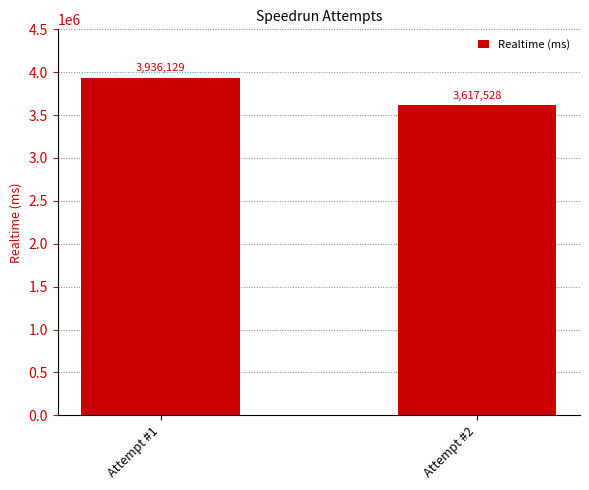

What is the maximum value shown in the chart?

3936129